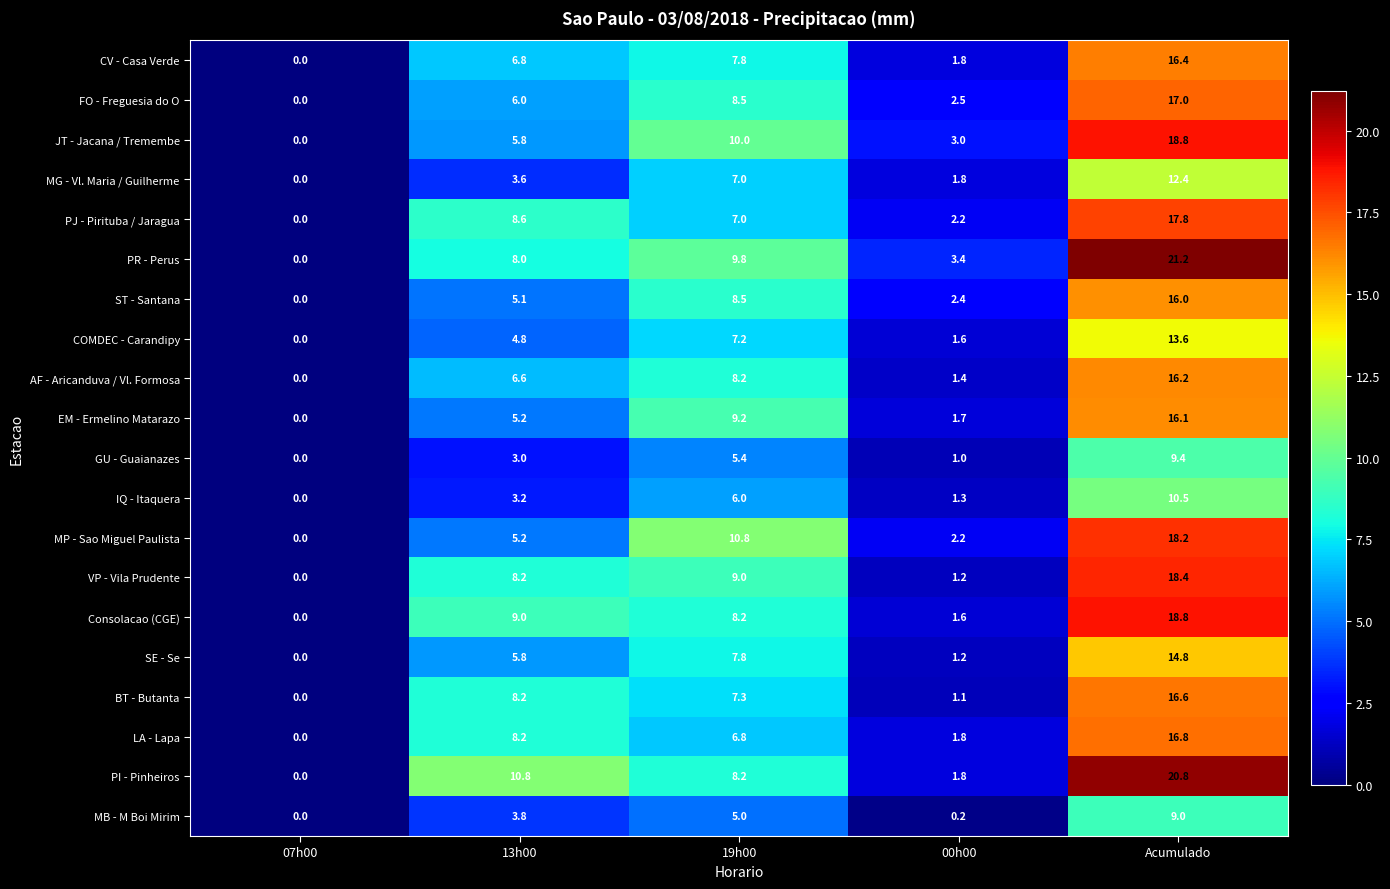

Read the CV - Casa Verde value at 00h00.

1.8